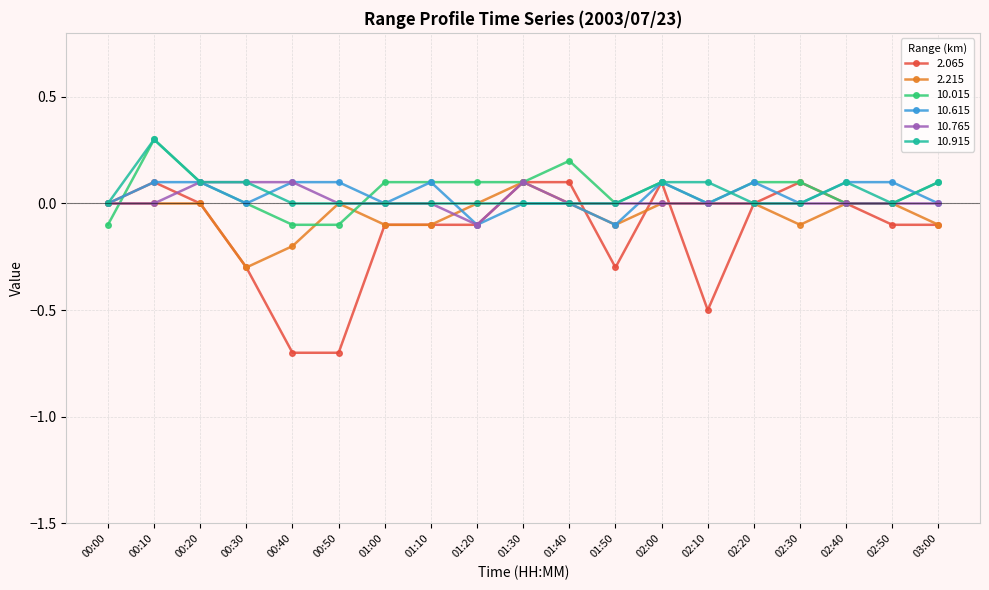

The value of 10.015 at 01:30 is 0.1. True or false?

True